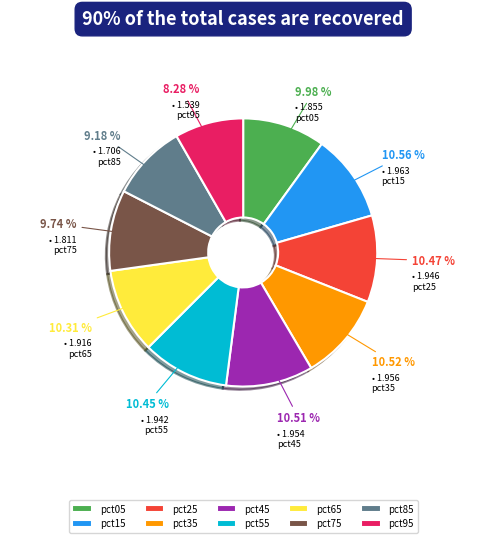

True or false: pct65 accounts for 21% of the total.

False